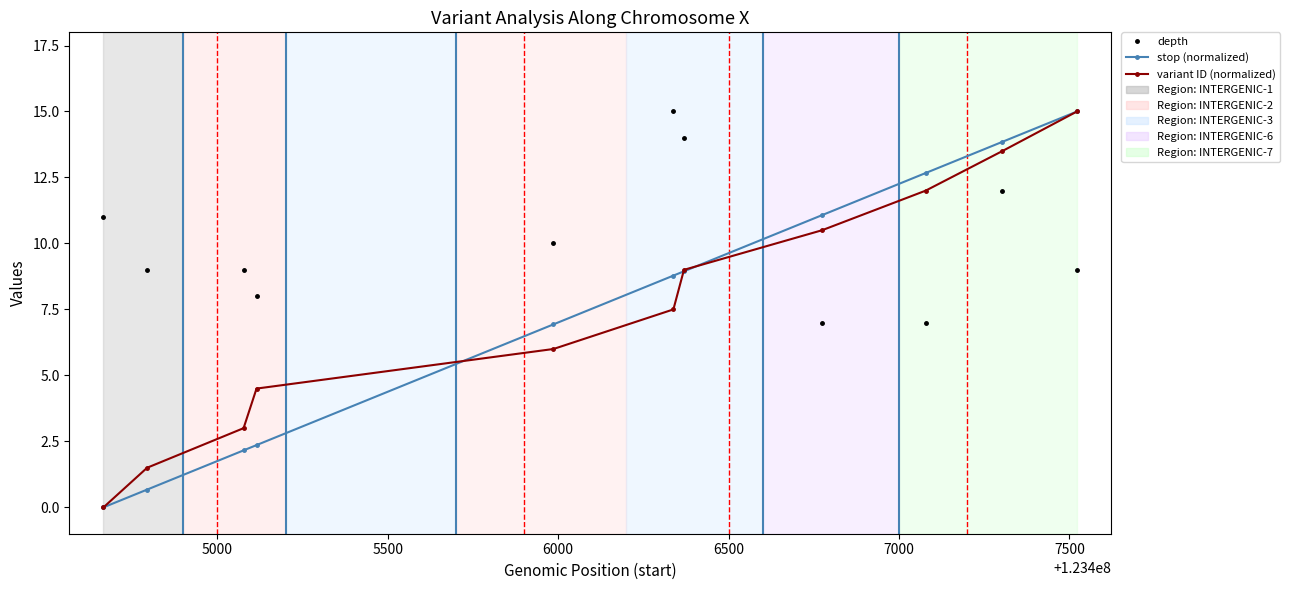

True or false: depth and variant ID (normalized) intersect in this chart.

True